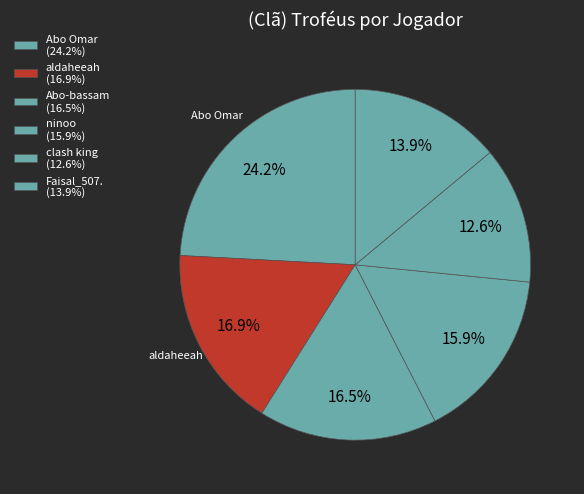

Which category has the biggest portion of the pie?

Abo Omar